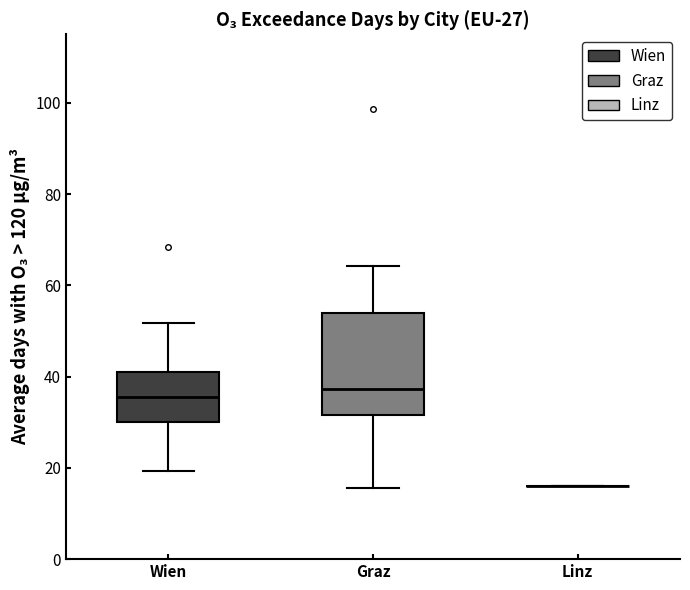

Which box is the tallest, from its lower edge to its upper edge?

Graz